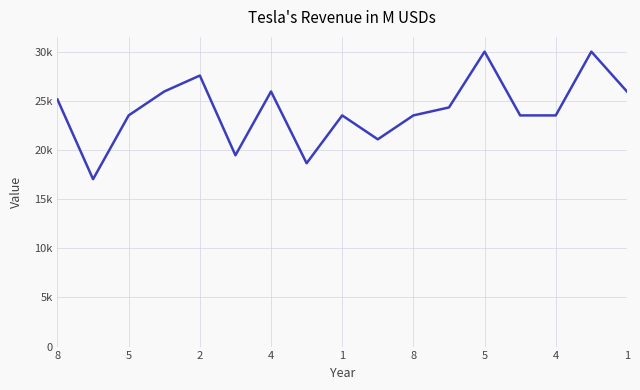

Is this an area chart (filled region under the line)?

No